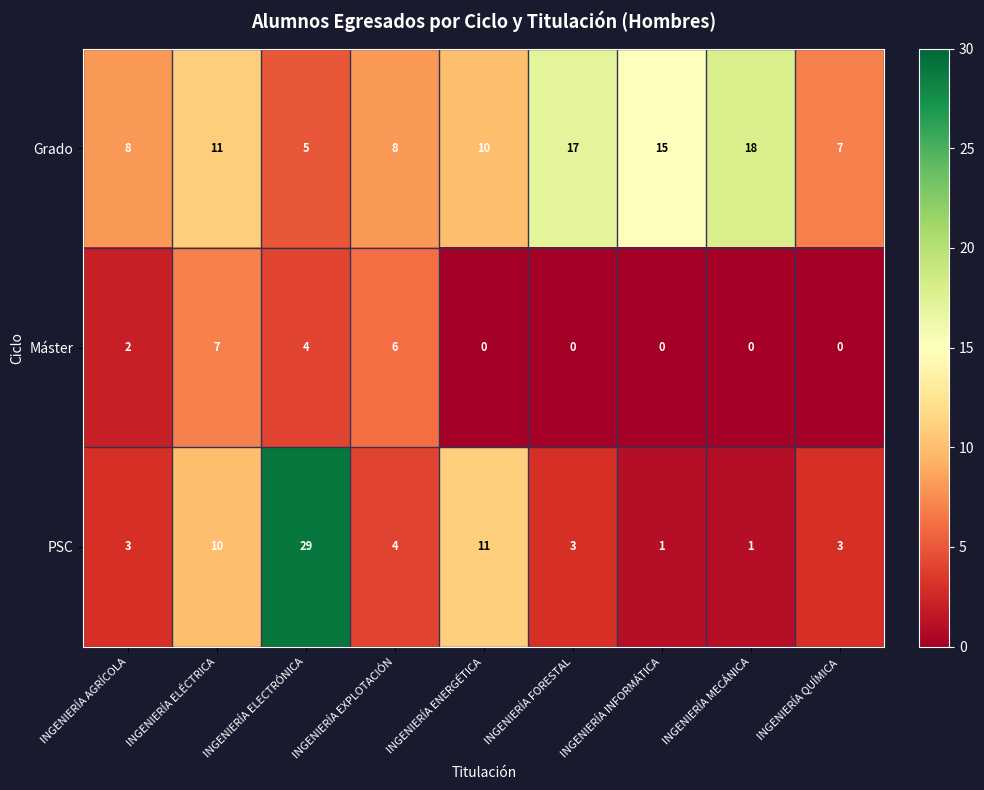

Rank the series by their average value, from lowest to highest.

Máster, PSC, Grado